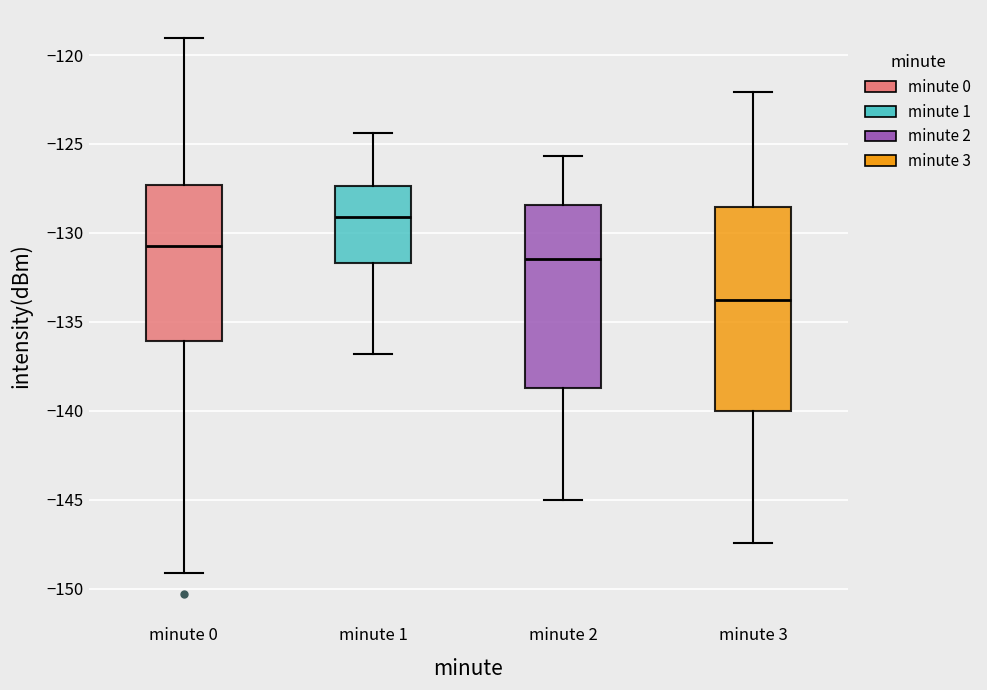

Where does the lower whisker of the box for minute 0 end on the y-axis? The values are not printed on the chart, so give them approximately, as read against the axis.

-149.0